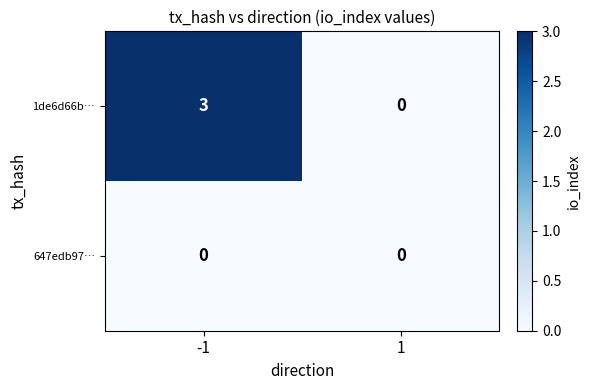

Rank the series by their maximum value, from lowest to highest.

647edb97…, 1de6d66b…